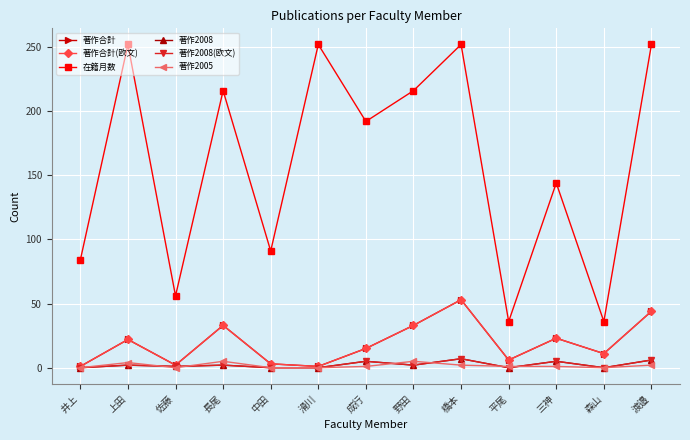

What is the sum of the 著作合計(欧文) values at 三神 and 滑川?

24